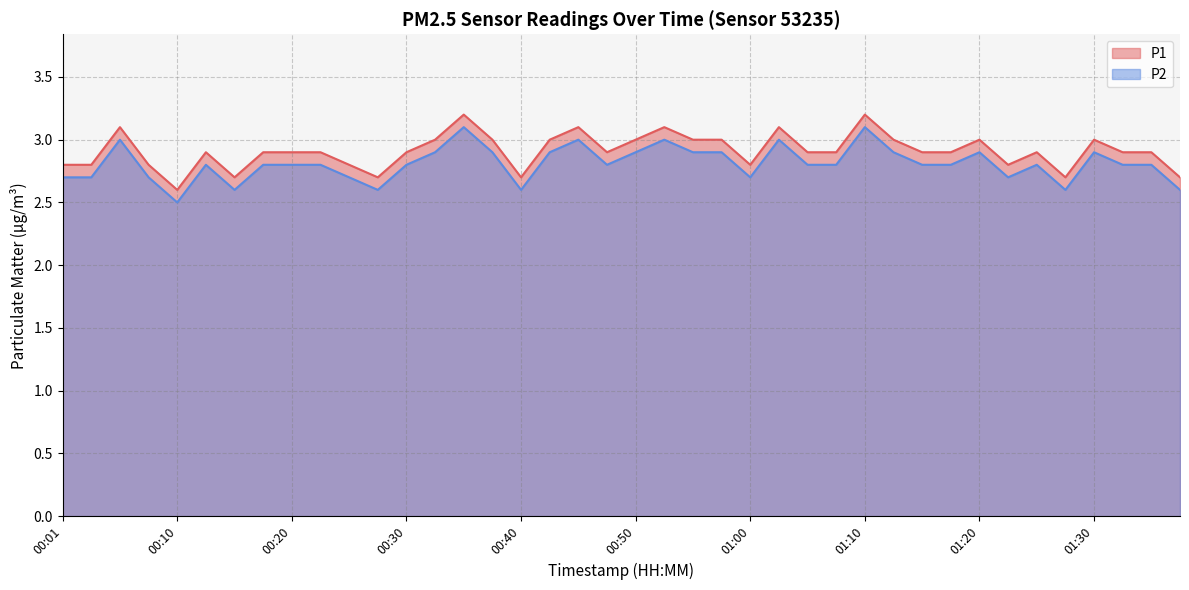

How many lines are shown in the chart?

2